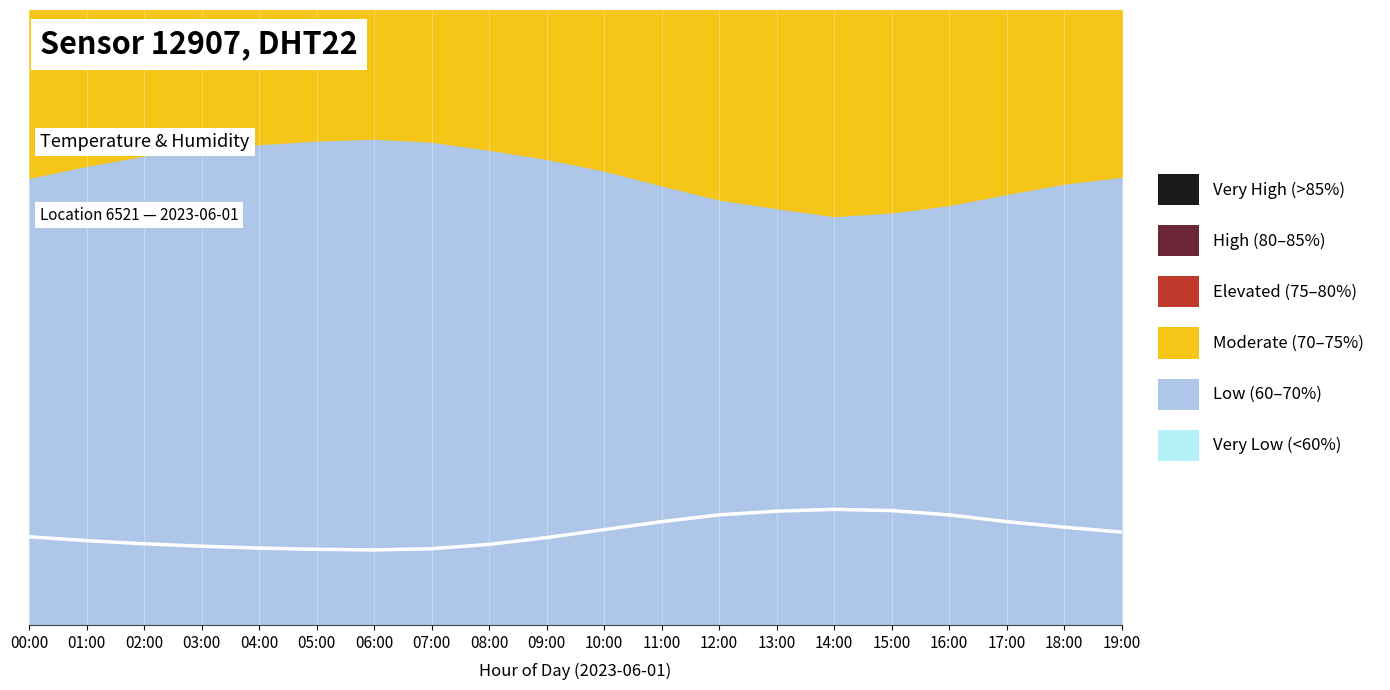

How many points are higher than both their immediate neighbors (excluding endpoints)?

1